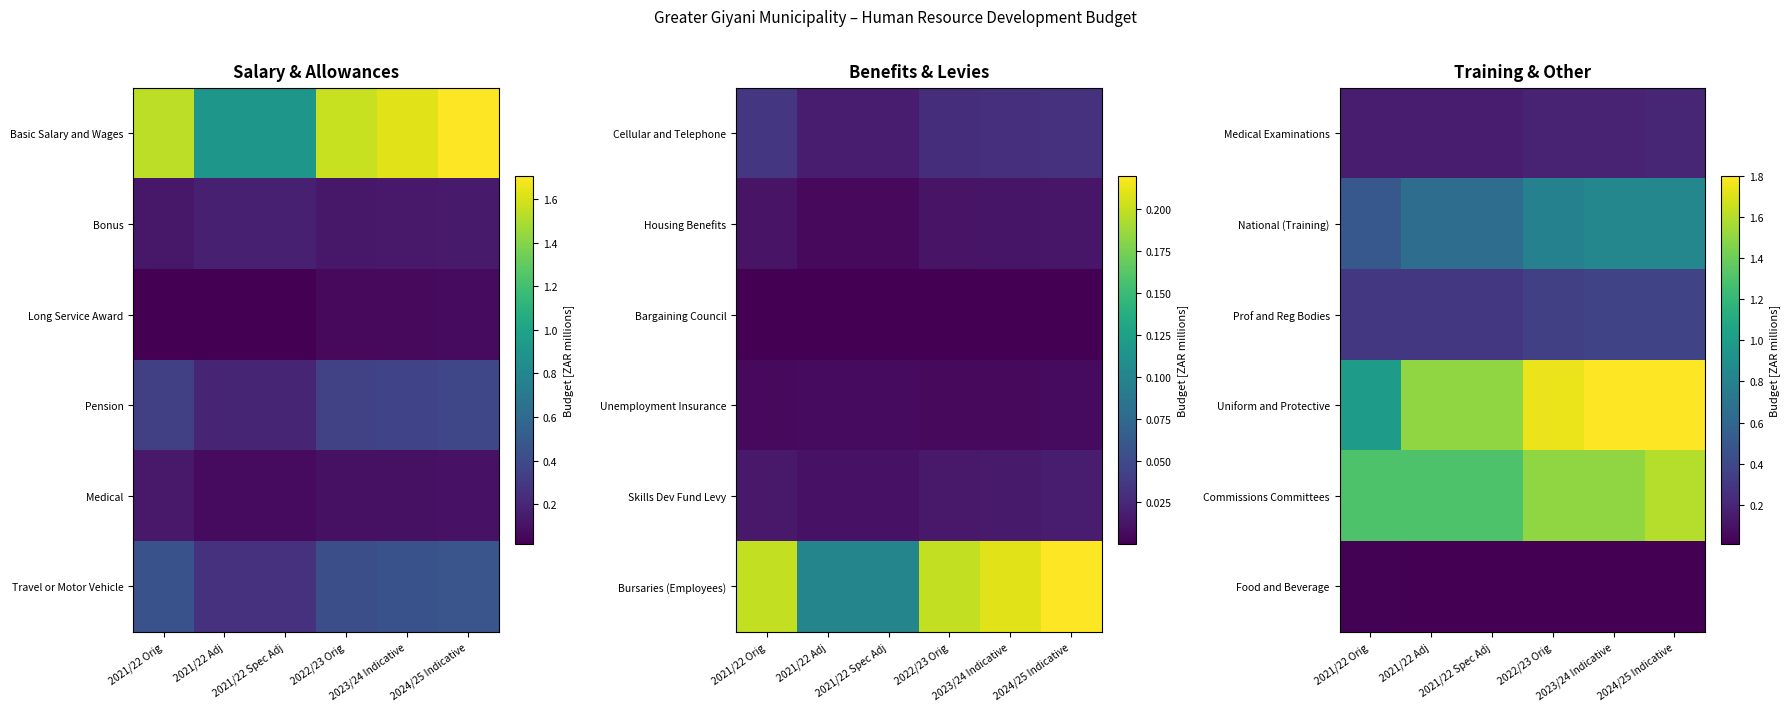

At how many categories does at least one series exceed 0?

6